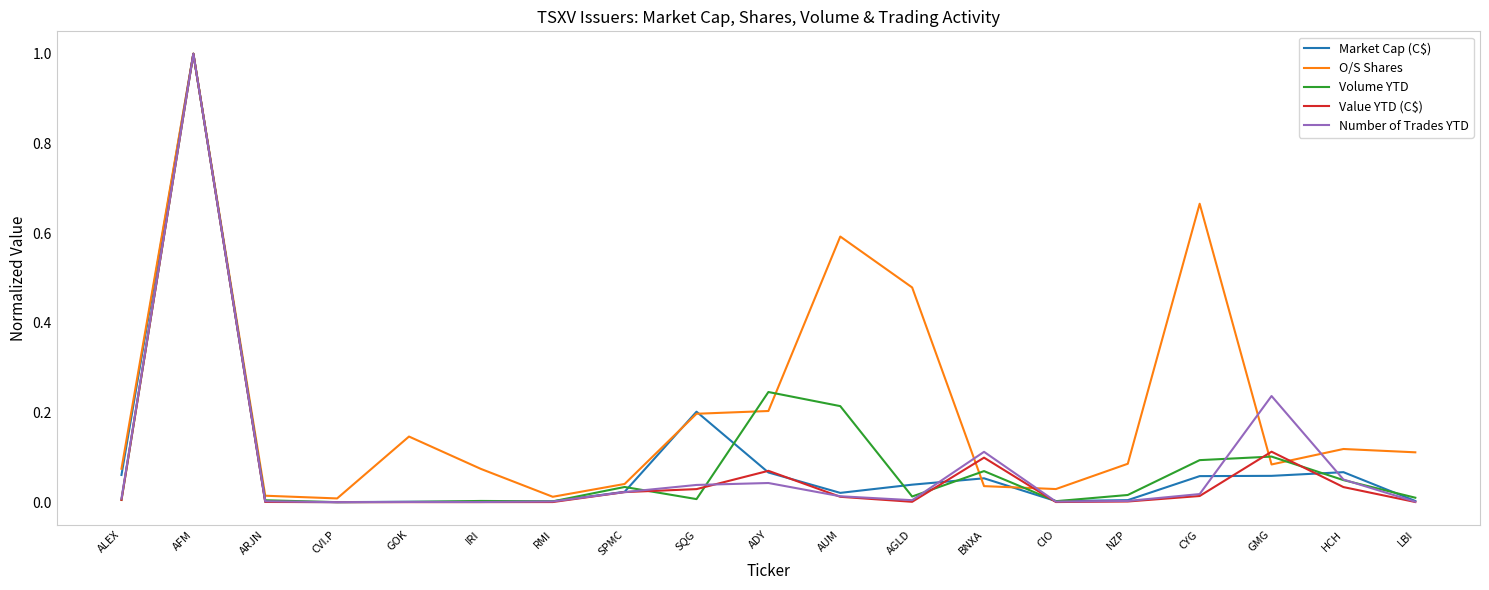

What is the approximate value of O/S Shares at AFM?

1.0